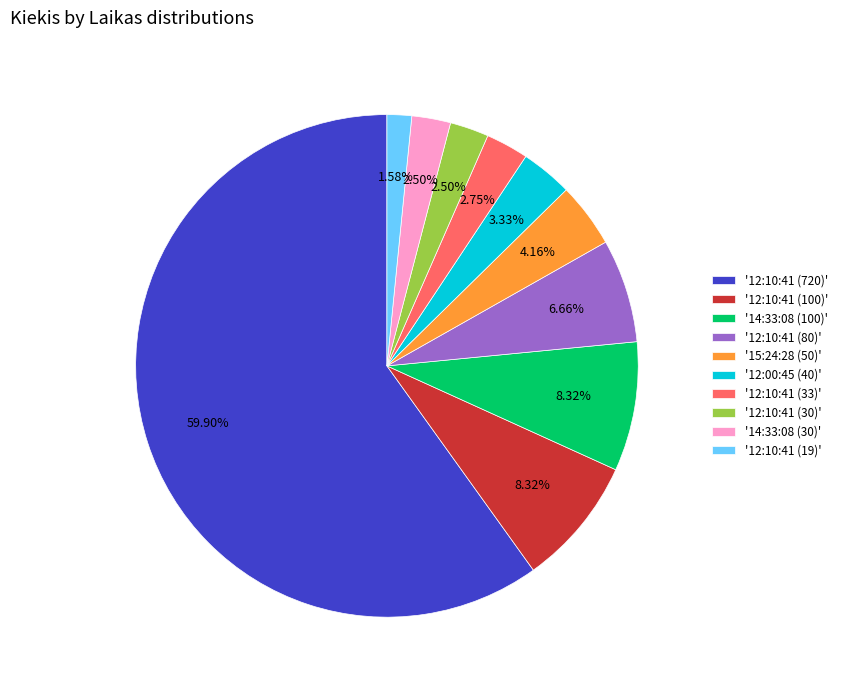

Is the sum of '12:10:41 (33)' and '12:10:41 (30)' greater than half?

No